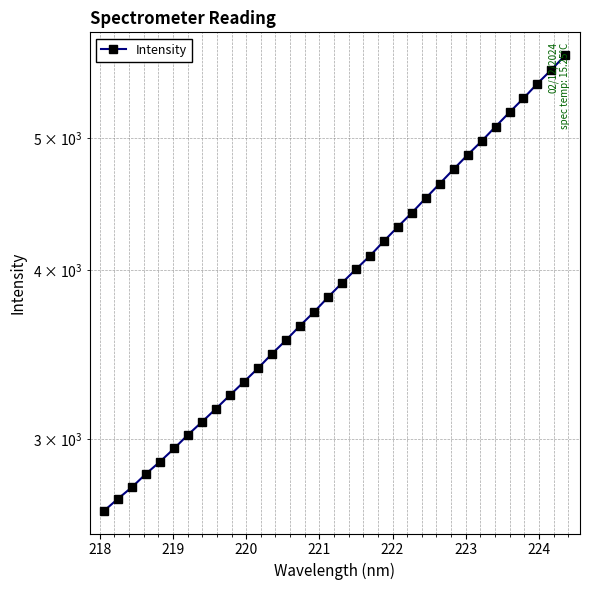

How many data points are above 3912?

17